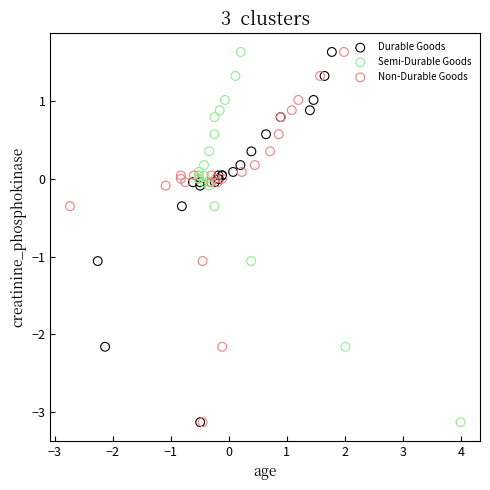

What are all the series names shown in the legend?

Durable Goods, Semi-Durable Goods, Non-Durable Goods